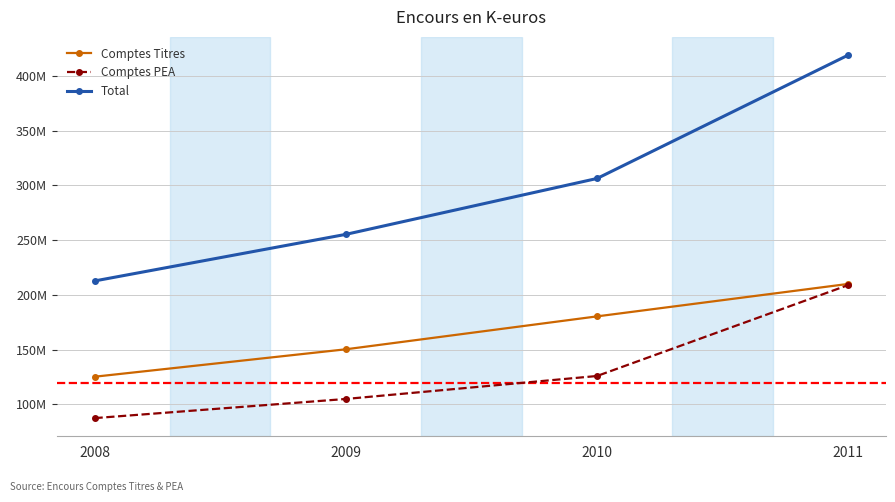

What value does the Total series have at 2009?

255225600